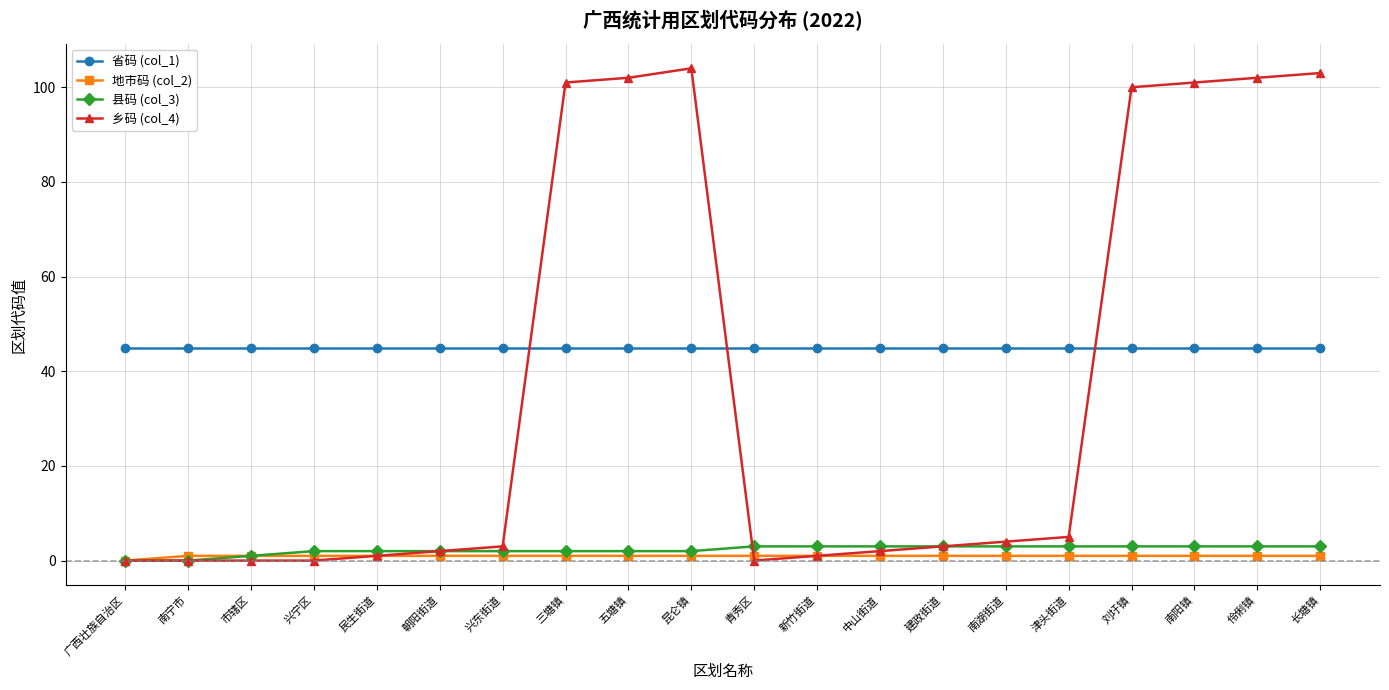

How many times do 省码 (col_1) and 乡码 (col_4) cross each other?

3